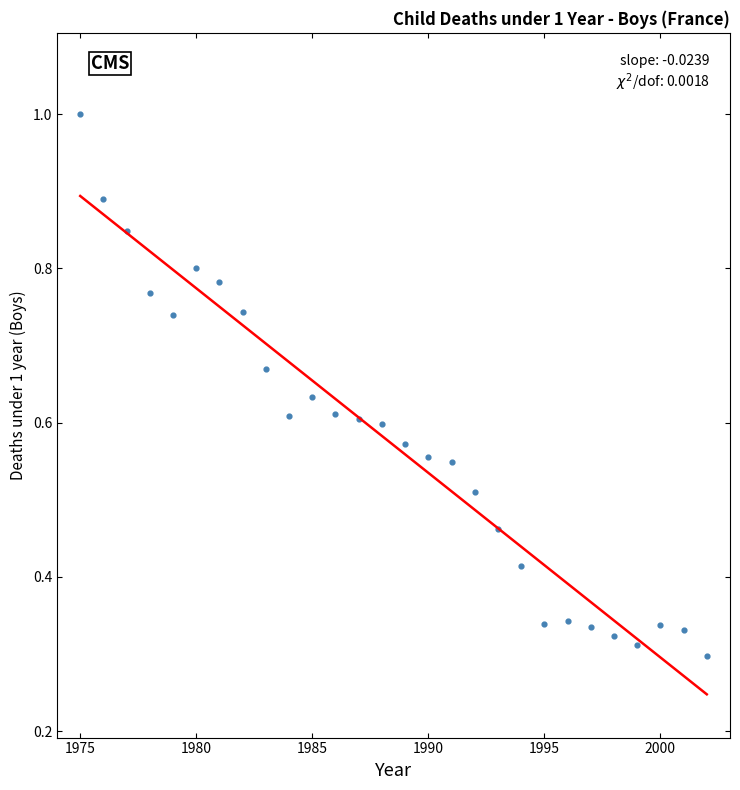

What is the range of X values (max minus min)?

27.0